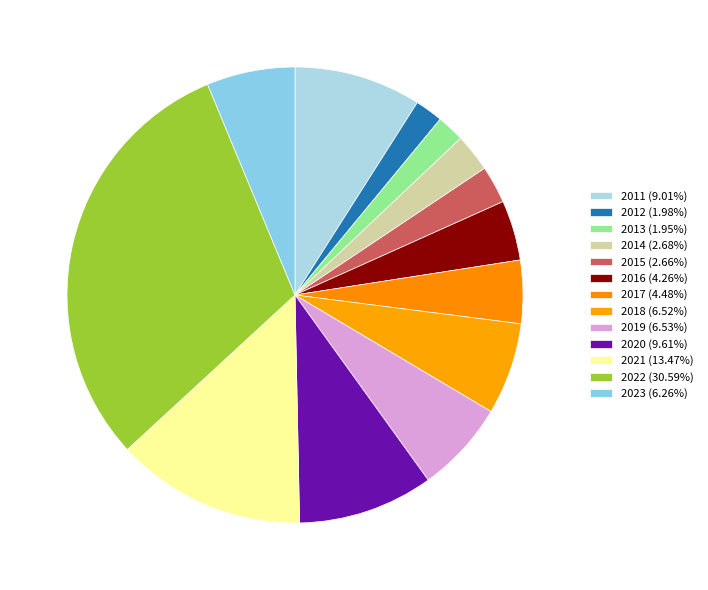

To the nearest percent, what is the combined percentage of 2013 and 2016?

6%